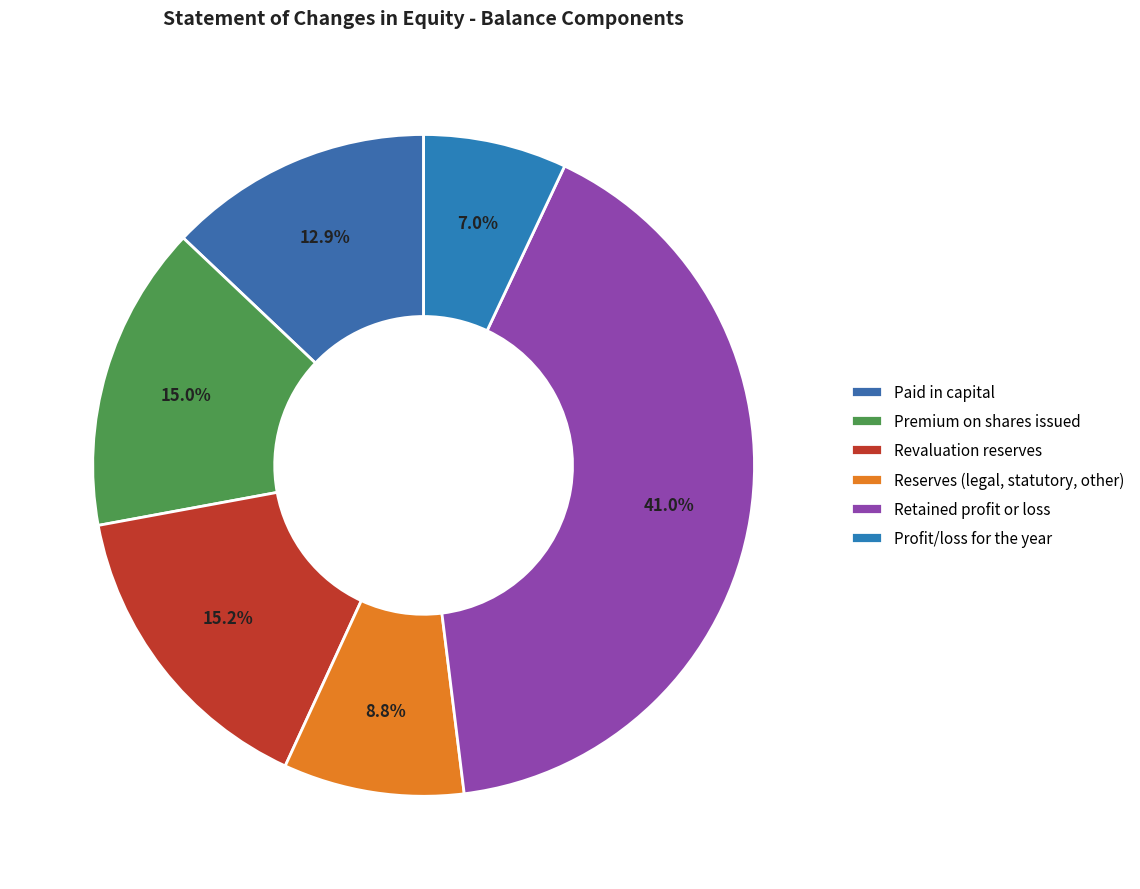

To the nearest percent, what portion does Premium on shares issued represent?

15%